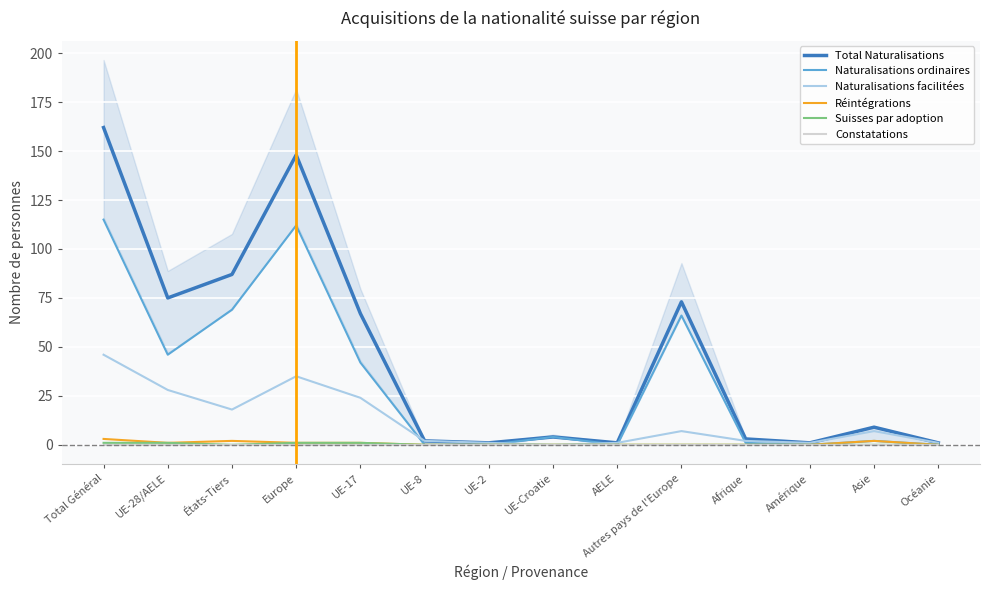

How many interior local valleys does the Total Naturalisations series have?

4